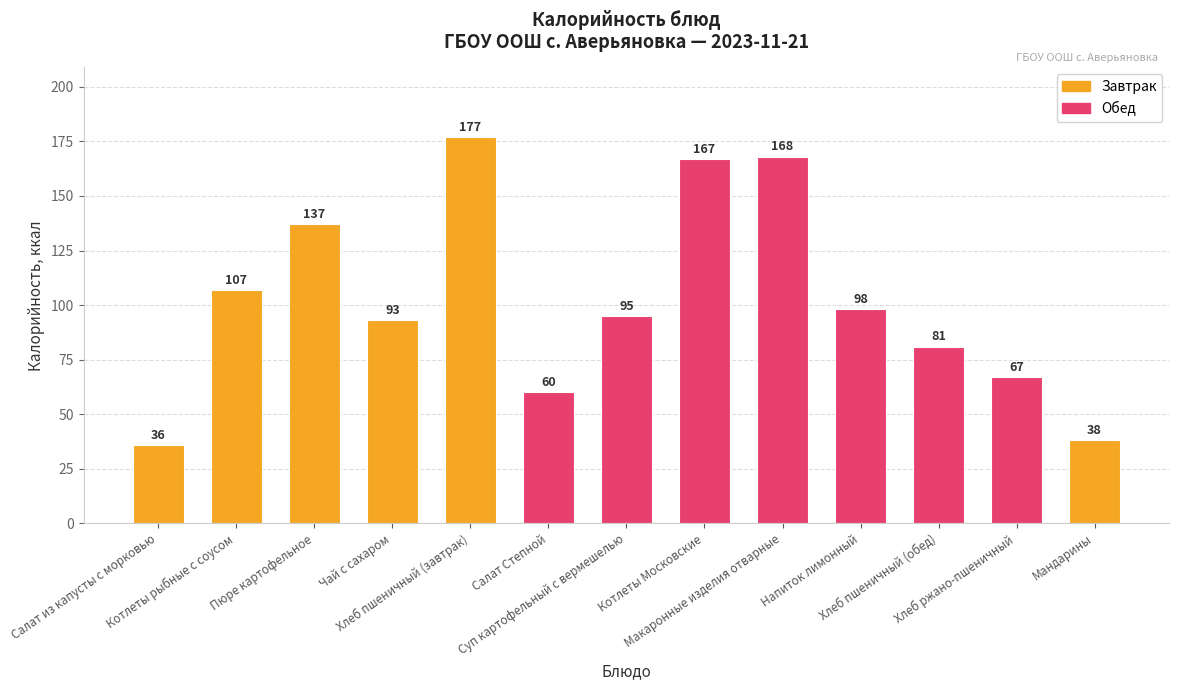

List the labels in order of value, smallest first.

Салат из капусты с морковью, Мандарины, Салат Степной, Хлеб ржано-пшеничный, Хлеб пшеничный (обед), Чай с сахаром, Суп картофельный с вермешелью, Напиток лимонный, Котлеты рыбные с соусом, Пюре картофельное, Котлеты Московские, Макаронные изделия отварные, Хлеб пшеничный (завтрак)